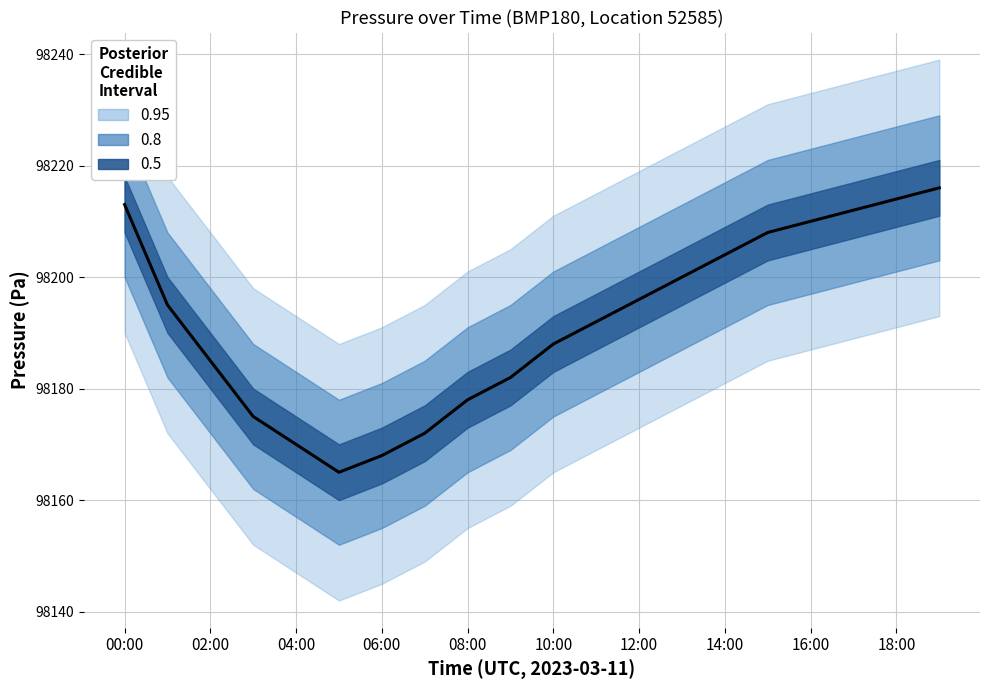

Approximately how many times larger is the value at 04:00 compared to 02:00?

1.0